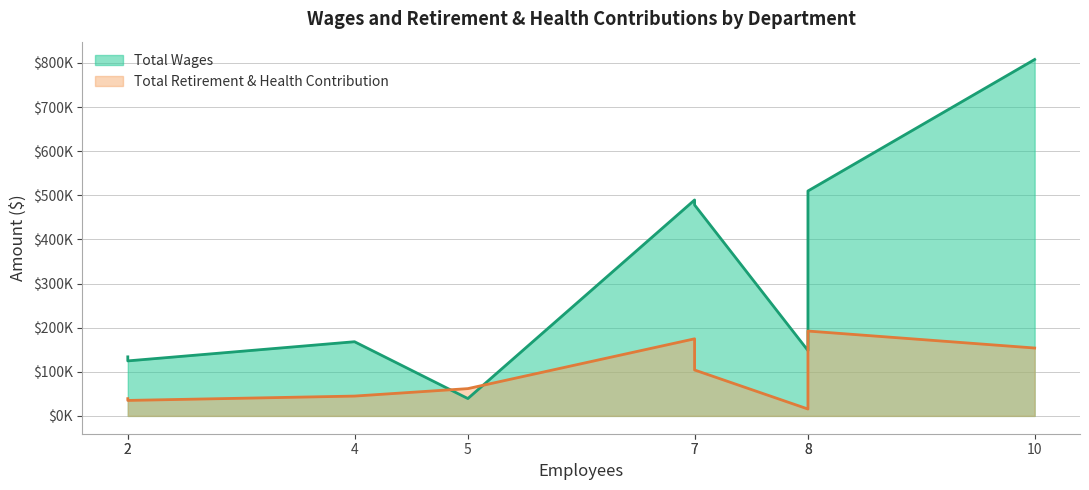

How many data points in Total Retirement & Health Contribution are less than 61849?

4